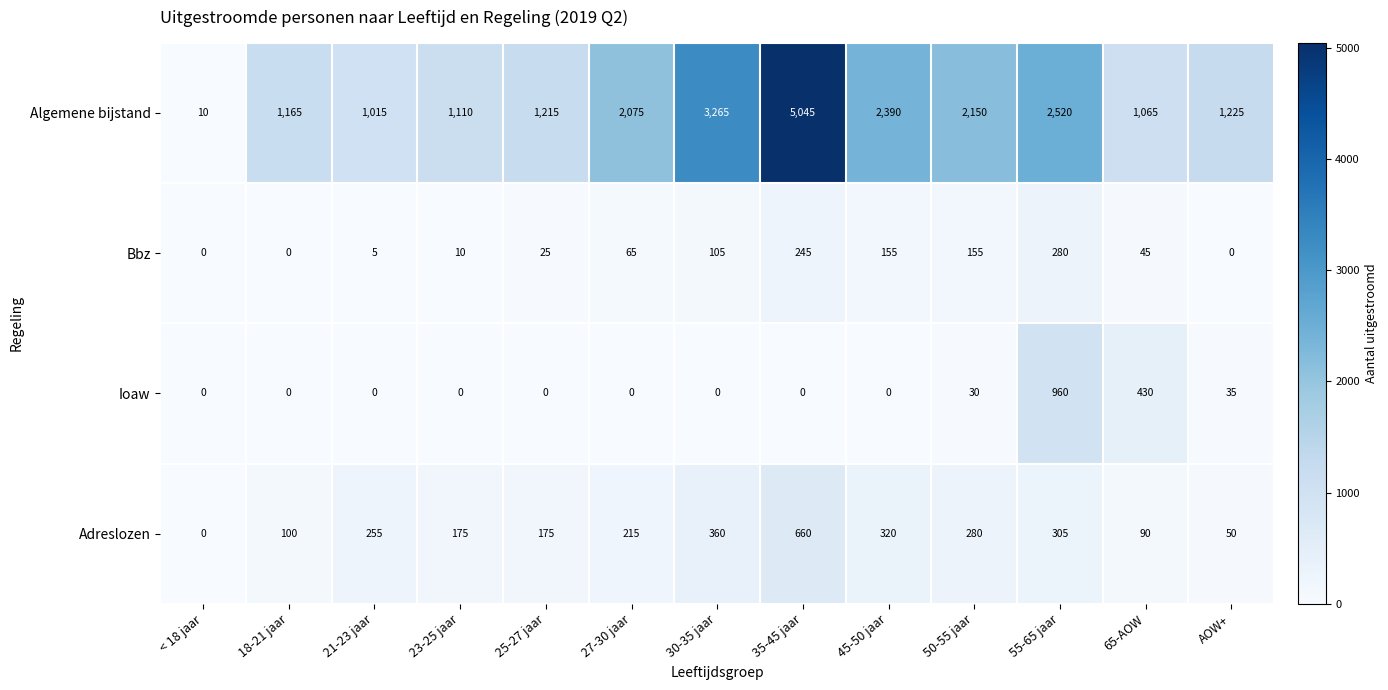

What is the greatest value displayed?

5045